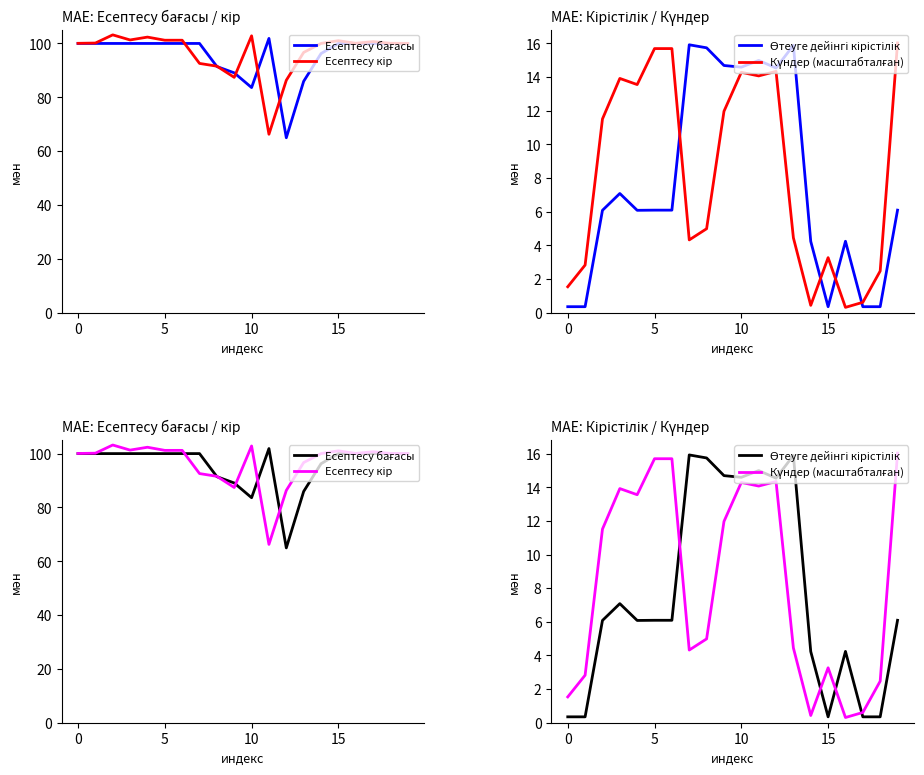

True or false: Есептесу кір has more than 1 interior local peaks.

True